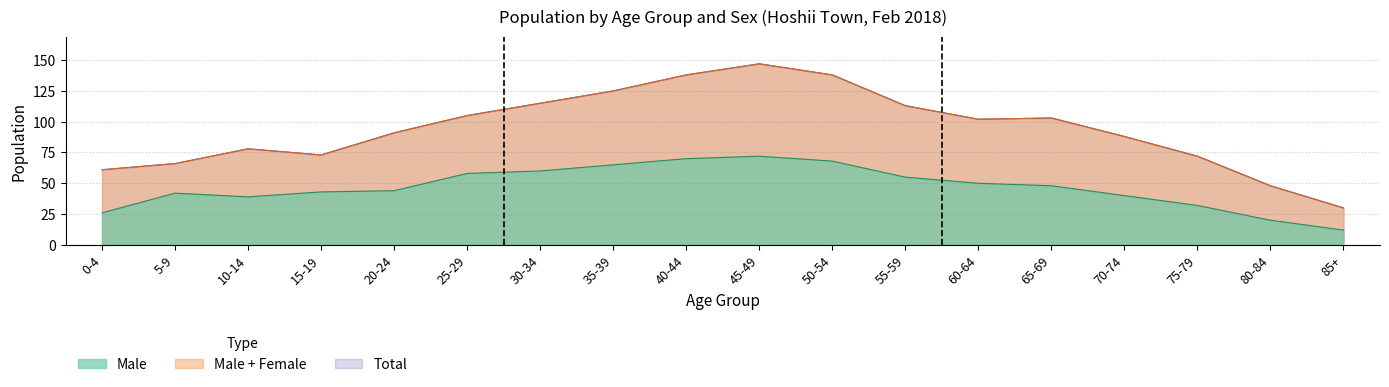

In total, how many points are higher than both neighbors (excluding endpoints)?

3